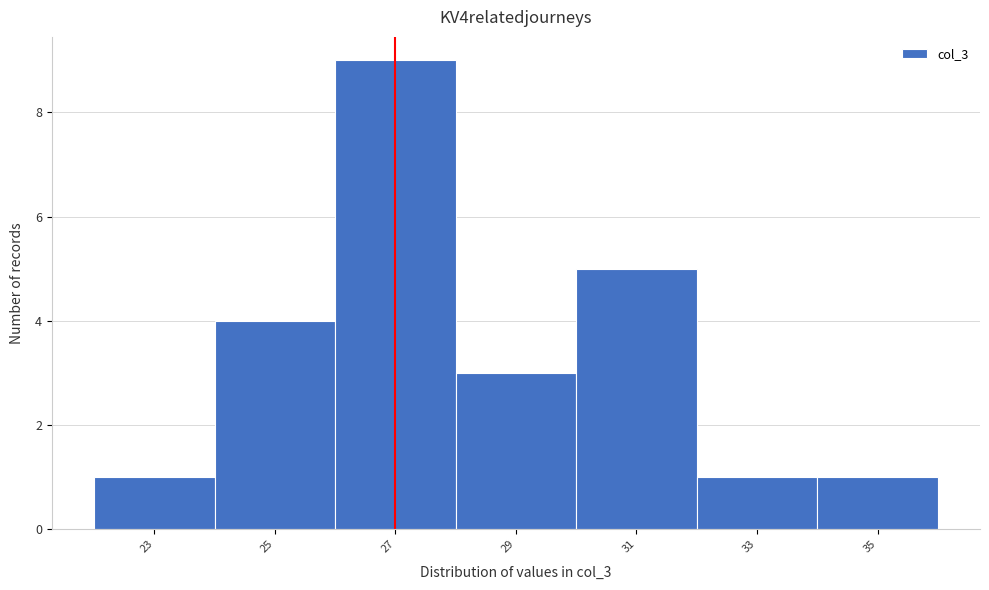

Reading right to left, list all the values displayed in this chart.

35=1	33=1	31=5	29=3	27=9	25=4	23=1